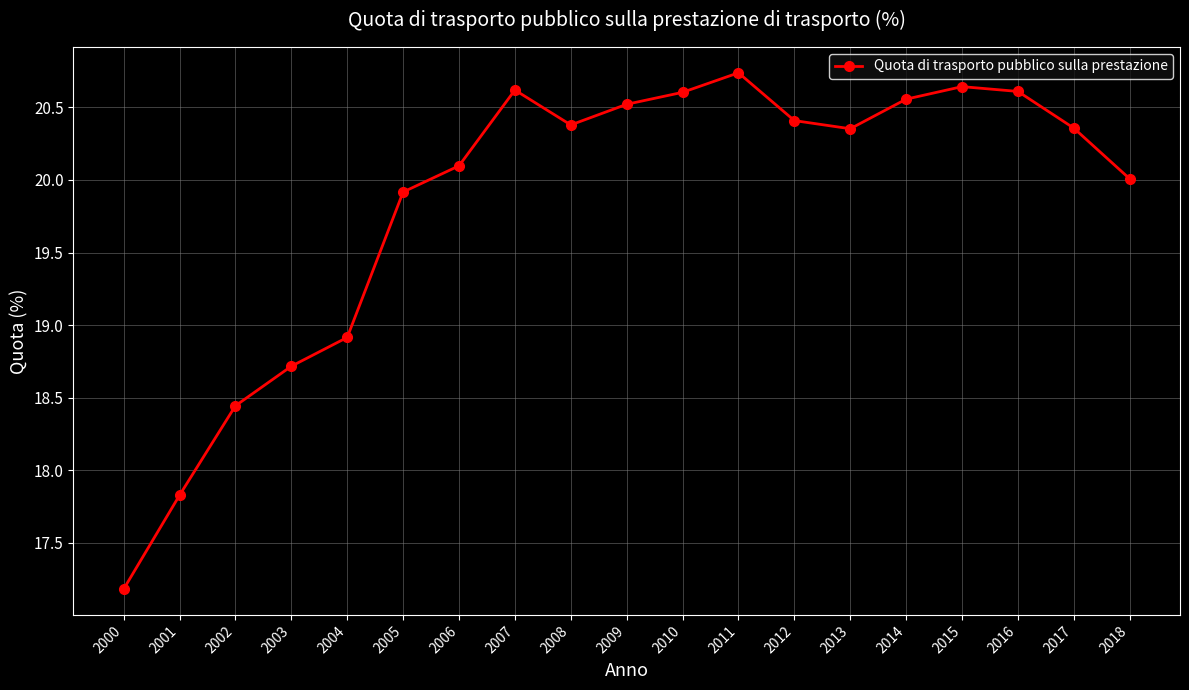

True or false: there are more than 0 points higher than both neighbors.

True